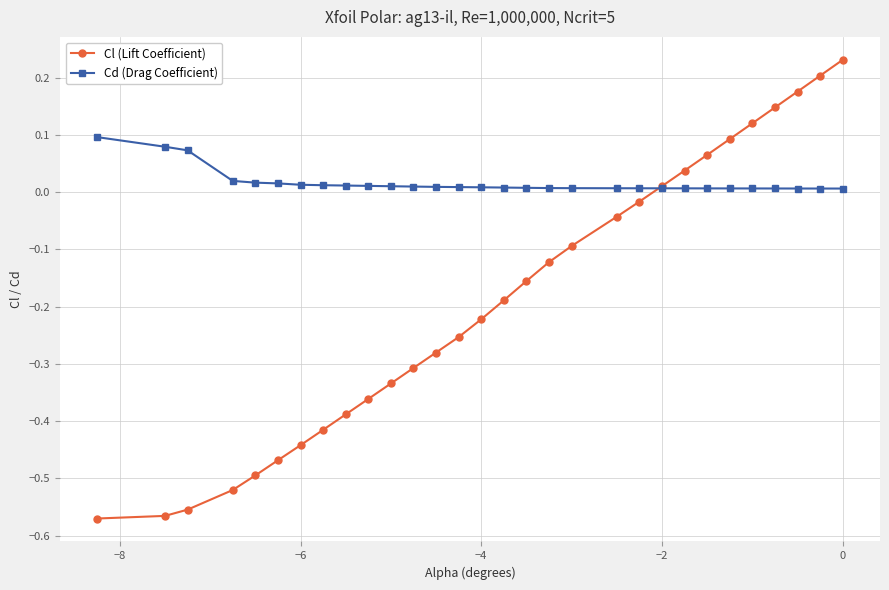

After their last crossing, which series has the higher values: Cd (Drag Coefficient) or Cl (Lift Coefficient)?

Cl (Lift Coefficient)